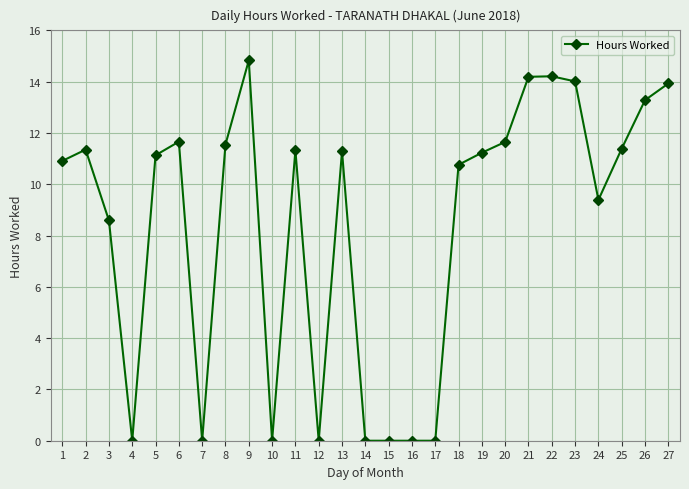

How many distinct data groups are displayed?

1